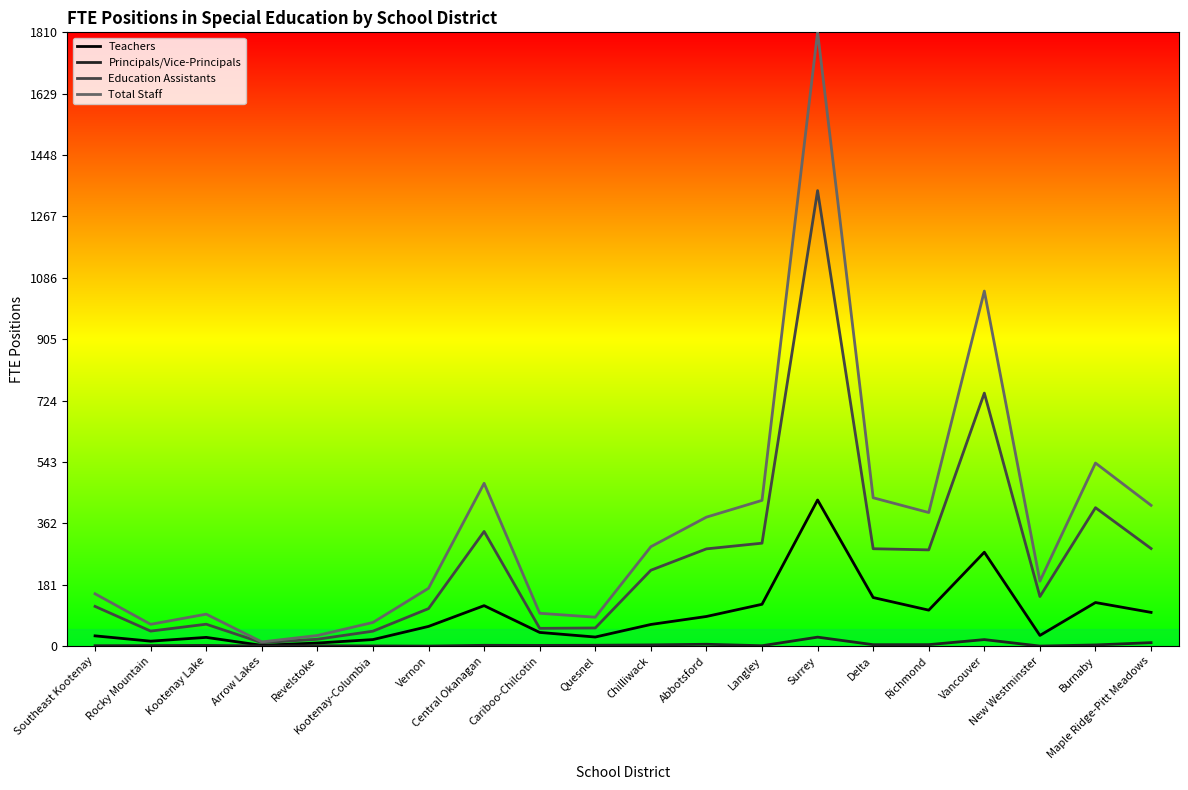

Which series has the largest total across all categories?

Total Staff